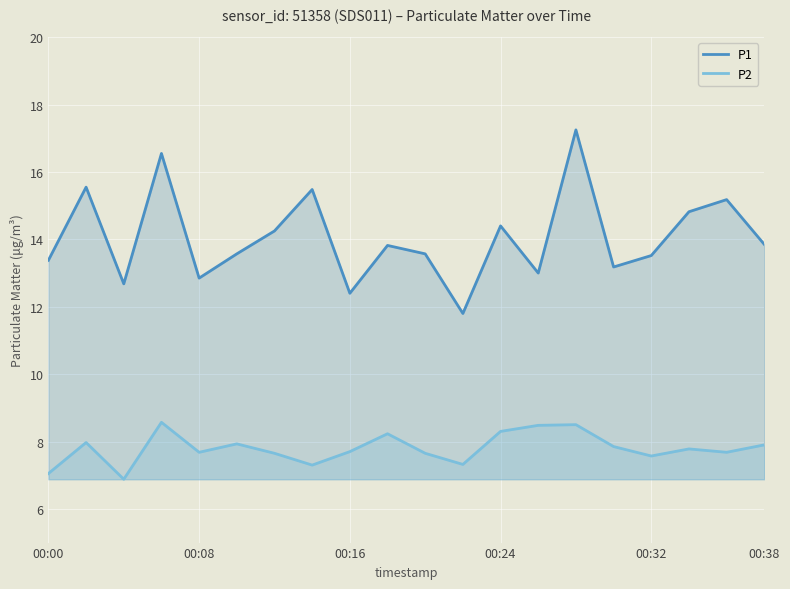

What is the difference between the maximum and minimum values in the P2 series?

1.7